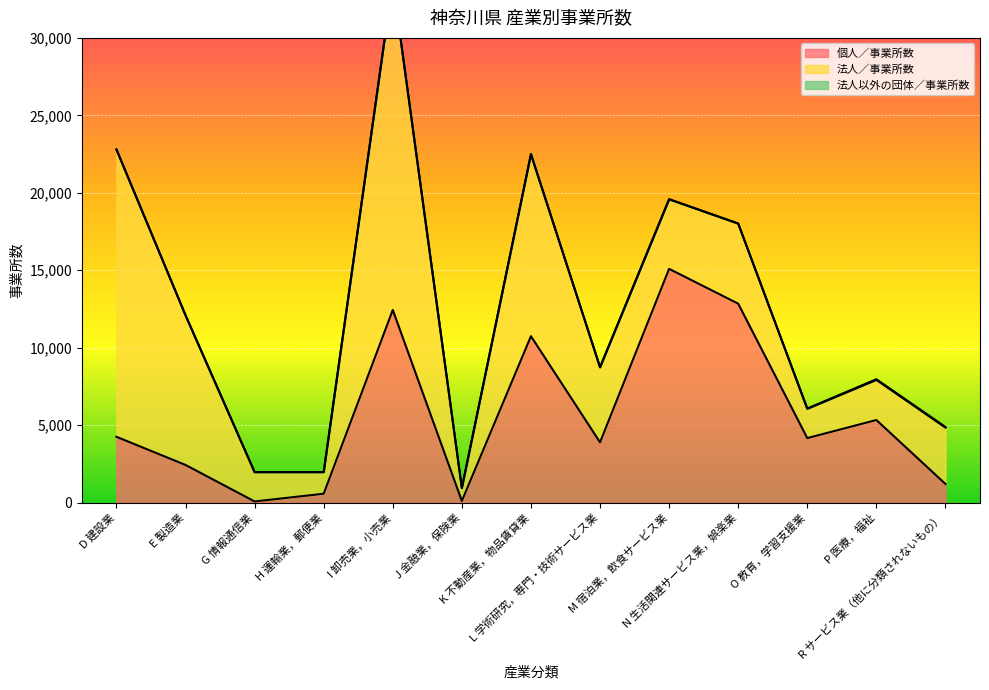

Reading left to right, extract all data points from this chart.

個人／事業所数: D 建設業=4252	E 製造業=2434	G 情報通信業=78	H 運輸業，郵便業=576	I 卸売業，小売業=12440	J 金融業，保険業=109	K 不動産業，物品賃貸業=10746	L 学術研究，専門・技術サービス業=3895	M 宿泊業，飲食サービス業=15092	N 生活関連サービス業，娯楽業=12844	O 教育，学習支援業=4168	P 医療，福祉=5335	R サービス業（他に分類されないもの）=1207
法人／事業所数: D 建設業=18546	E 製造業=9660	G 情報通信業=1888	H 運輸業，郵便業=1393	I 卸売業，小売業=21198	J 金融業，保険業=832	K 不動産業，物品賃貸業=11734	L 学術研究，専門・技術サービス業=4840	M 宿泊業，飲食サービス業=4487	N 生活関連サービス業，娯楽業=5167	O 教育，学習支援業=1890	P 医療，福祉=2589	R サービス業（他に分類されないもの）=3639
法人以外の団体／事業所数: D 建設業=4	E 製造業=3	G 情報通信業=12	H 運輸業，郵便業=5	I 卸売業，小売業=24	J 金融業，保険業=0	K 不動産業，物品賃貸業=32	L 学術研究，専門・技術サービス業=7	M 宿泊業，飲食サービス業=13	N 生活関連サービス業，娯楽業=9	O 教育，学習支援業=18	P 医療，福祉=43	R サービス業（他に分類されないもの）=39